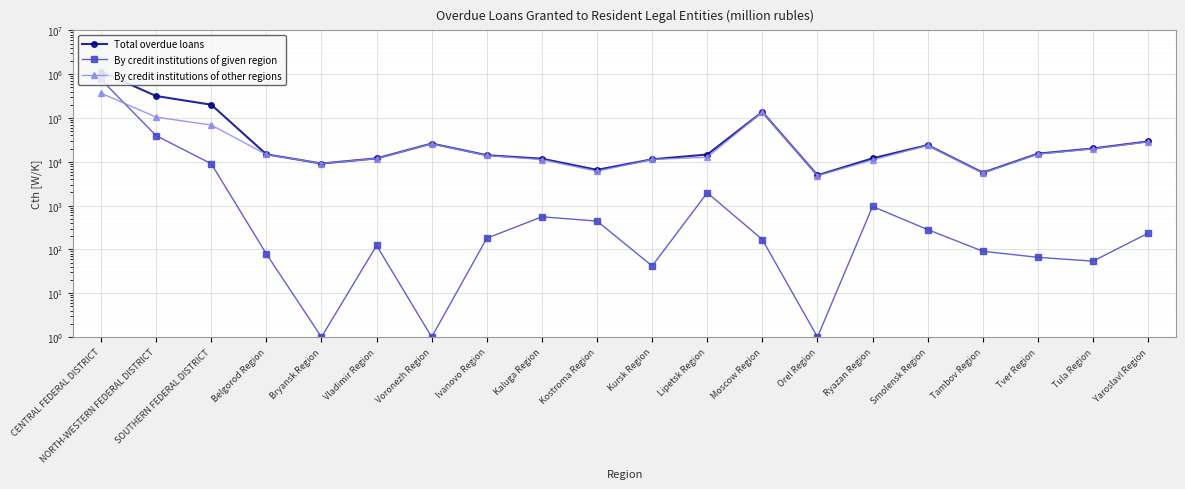

Which category has the lowest value in the Total overdue loans series?

Orel Region